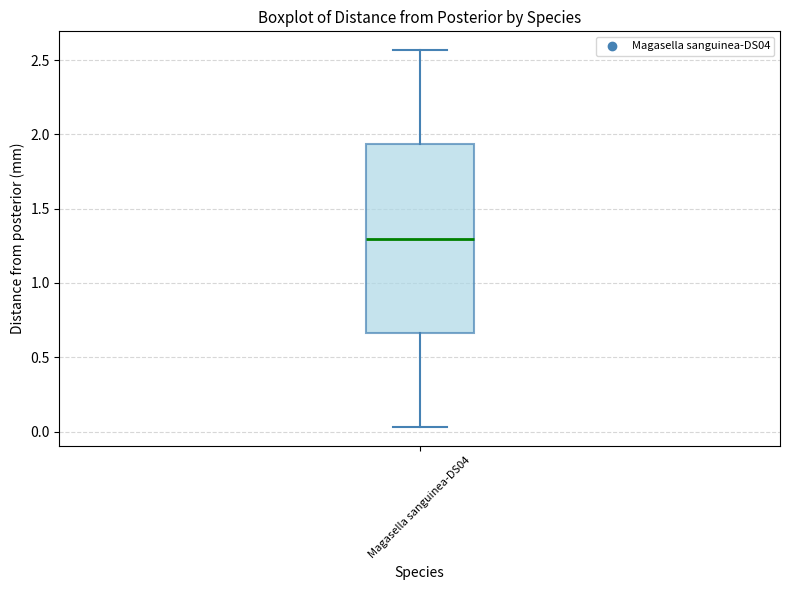

Where does the upper whisker of the box for Magasella sanguinea-DS04 end on the y-axis? The values are not printed on the chart, so give them approximately, as read against the axis.

2.55